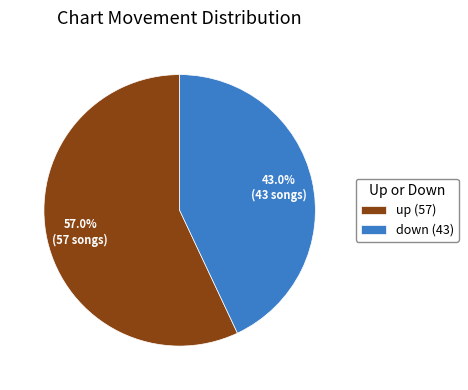

To the nearest percent, what is the difference between the up and down slice percentages?

14%